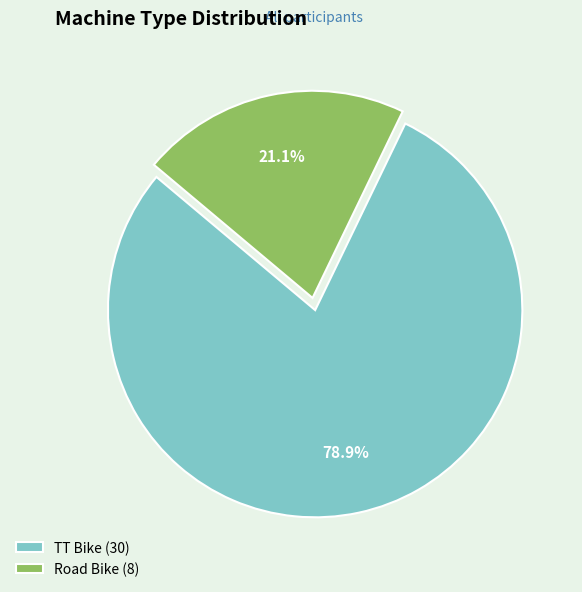

Is TT Bike the majority of the pie?

Yes